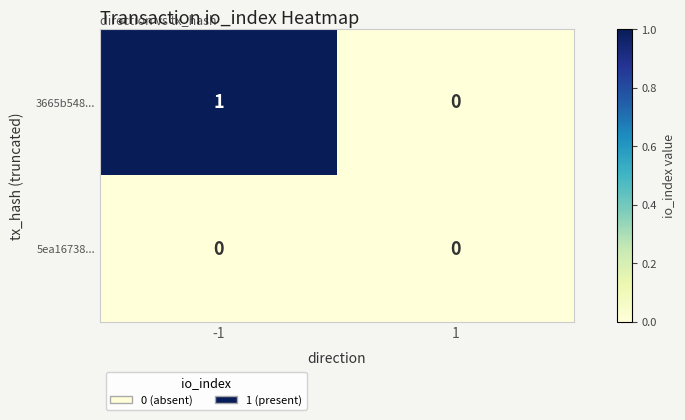

List the series in order of their overall mean, highest first.

3665b548..., 5ea16738...